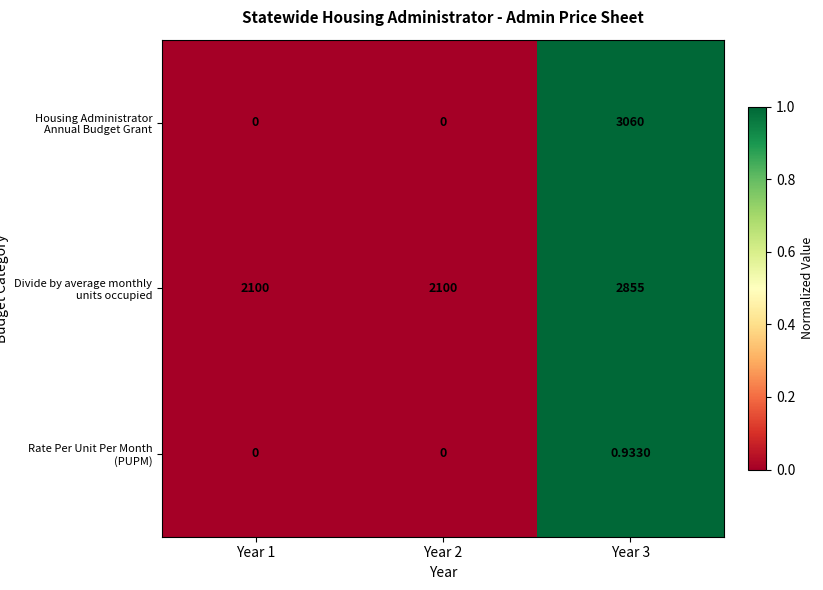

Rank the series at Year 3 from highest to lowest value.

Housing Administrator Annual Budget Grant, Divide by average monthly units occupied, Rate Per Unit Per Month (PUPM)